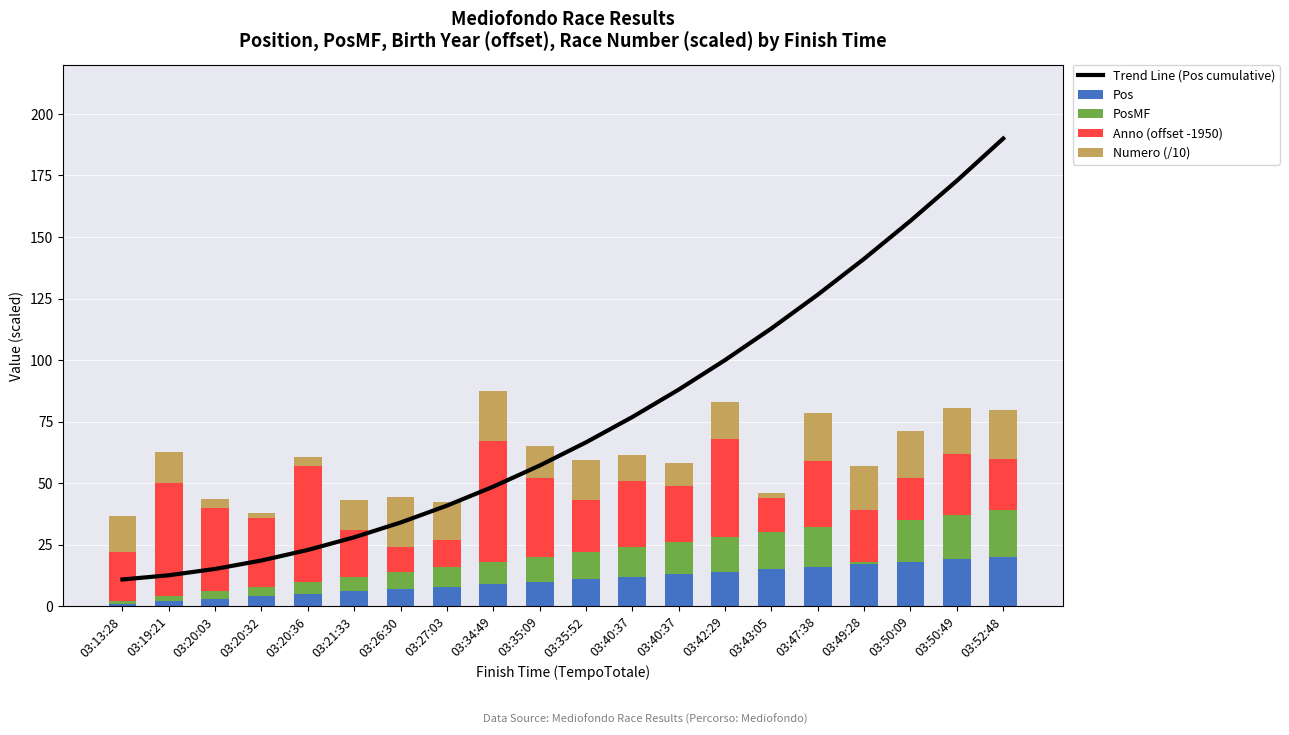

What are all the series names shown in the legend?

Trend Line (Pos cumulative), Pos, PosMF, Anno (offset -1950), Numero (/10)